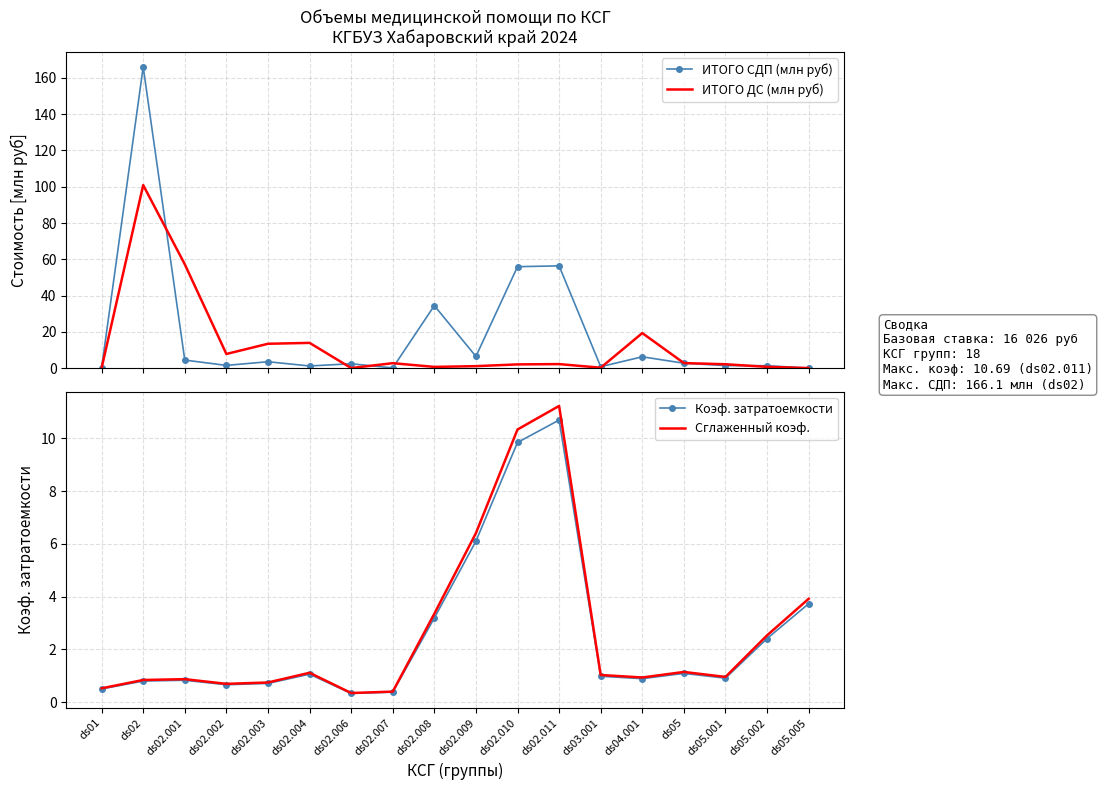

Is it true that ИТОГО ДС (млн руб) equals 1.6 at ds05?

False